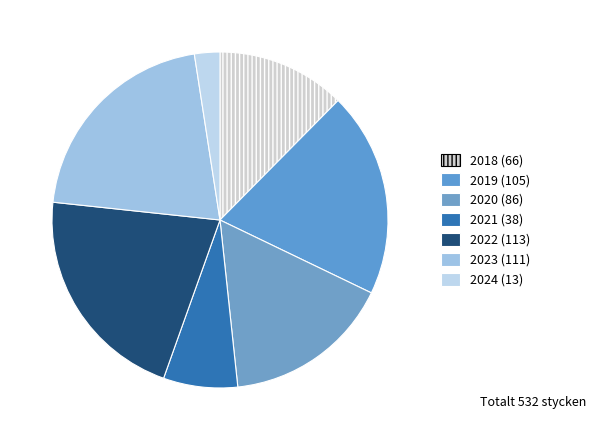

What is the ratio of the value at 2020 to the value at 2019?

0.8